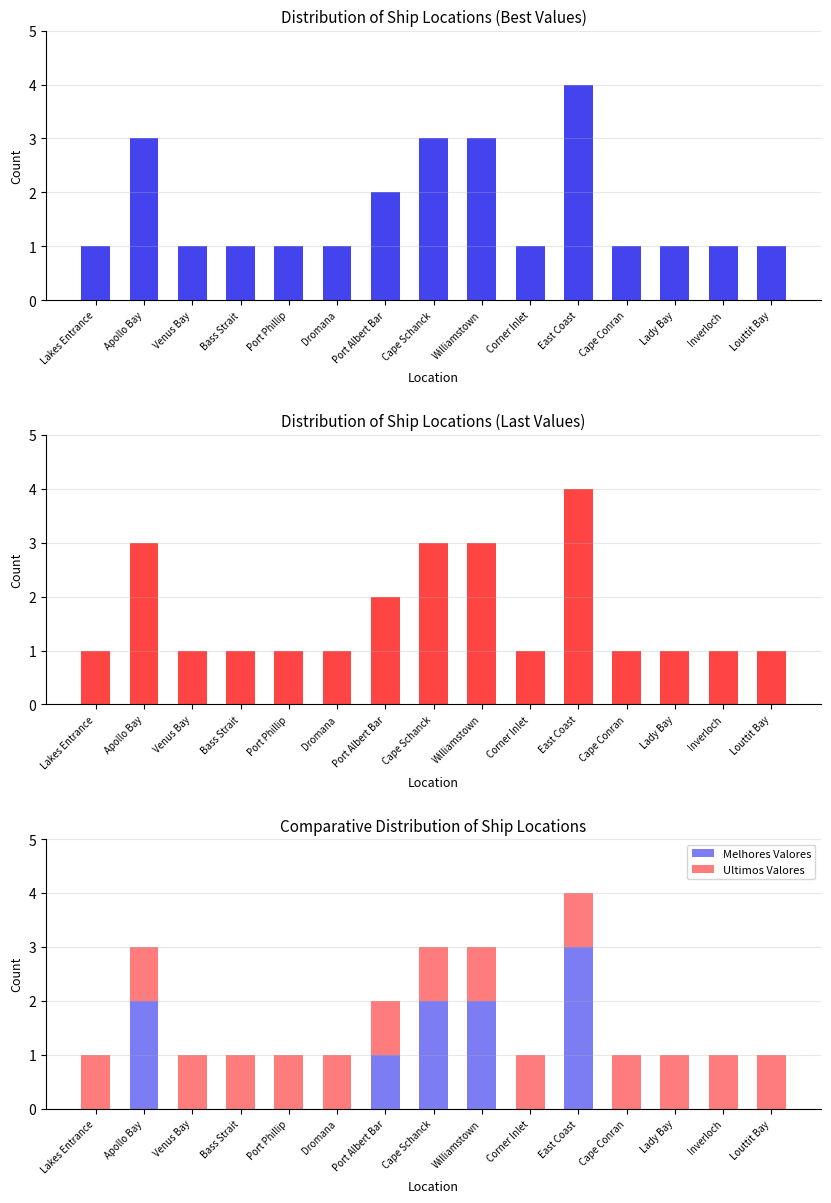

Does the chart contain stacked bars?

No